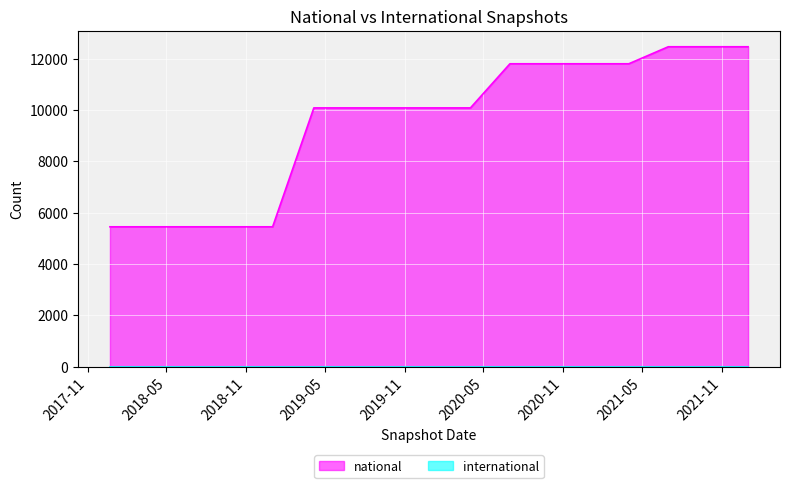

What is the sum of all values?

162239